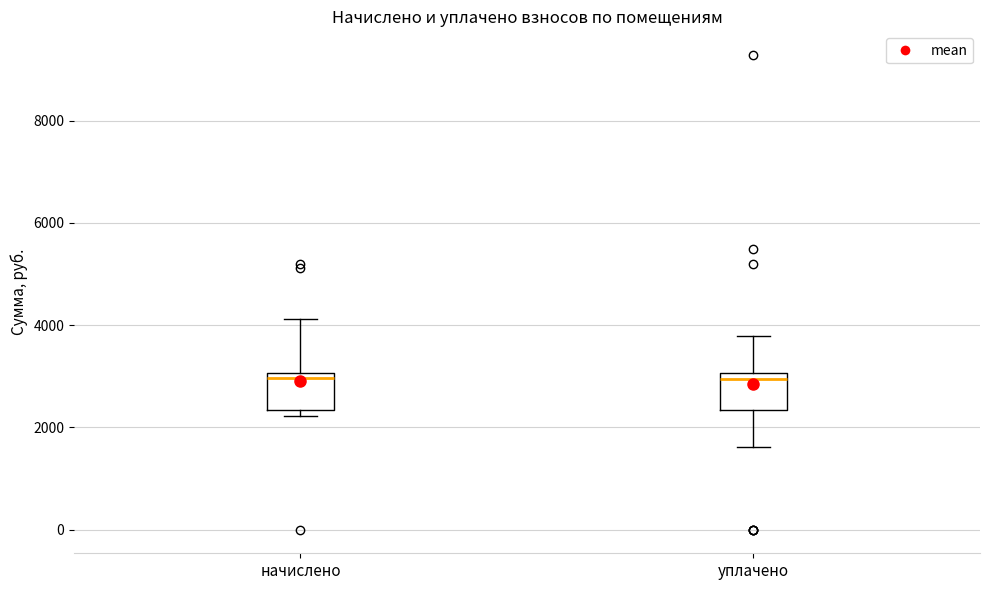

Reading left to right, transcribe this box plot: for each box, give where its median line is, the range the box spans, and where its two whiskers end, as read against the y-axis. The values are not printed on the chart, so give them approximately, as read against the axis.

начислено: median 3000 (just below the box's upper edge), box 2400 to 3000, whiskers 2200 to 4200
уплачено: median 3000 (just below the box's upper edge), box 2400 to 3000, whiskers 1600 to 3800